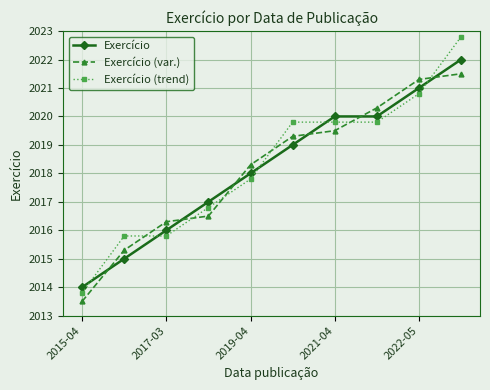

True or false: Exercício (var.) and Exercício (trend) cross at least once.

True